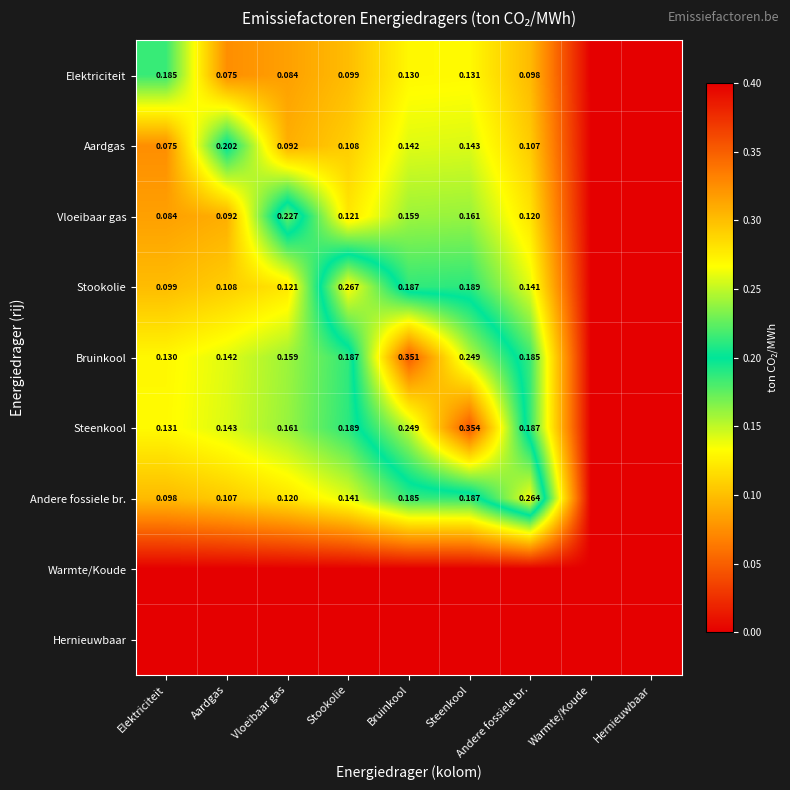

What is the difference between the maximum and minimum values in the Steenkool series?

0.4